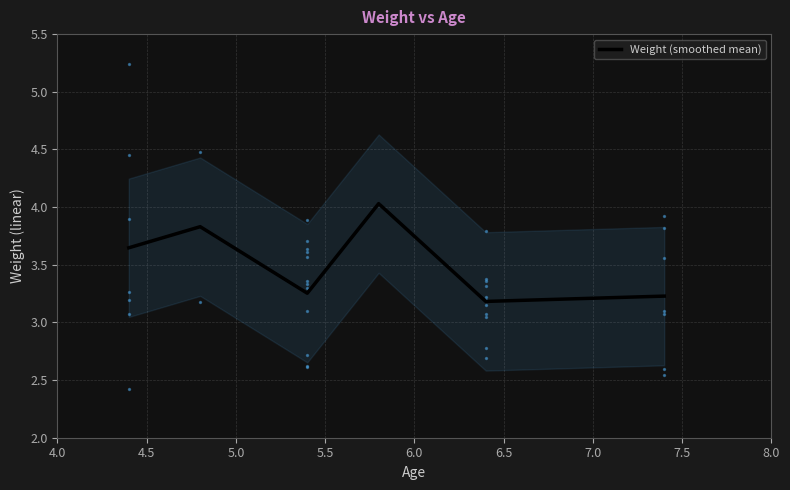

What is the lowest value of the Weight (smoothed mean) series?

3.2